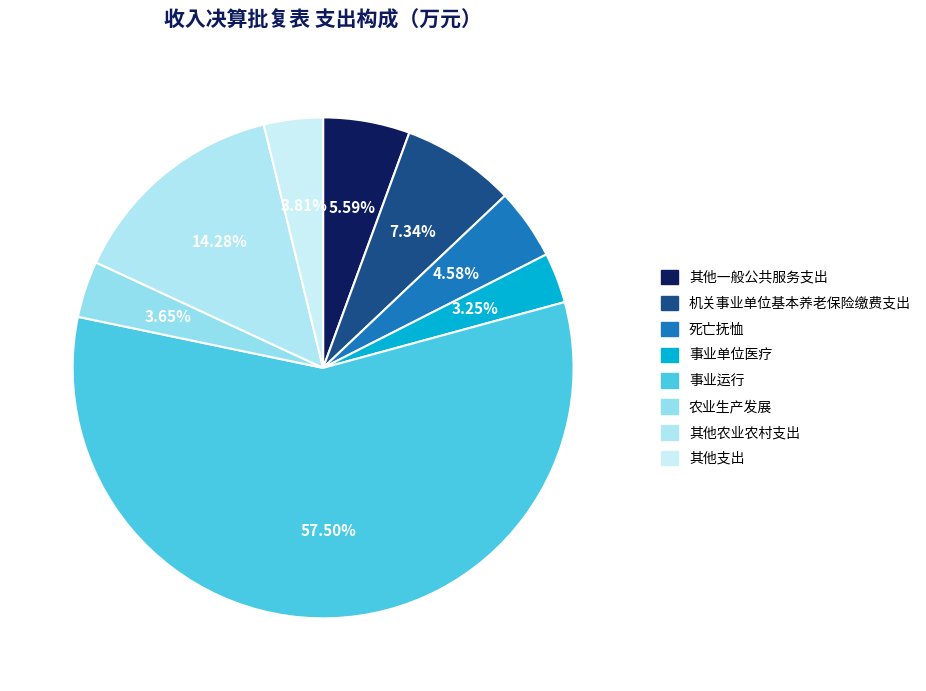

Which category accounts for the majority?

事业运行